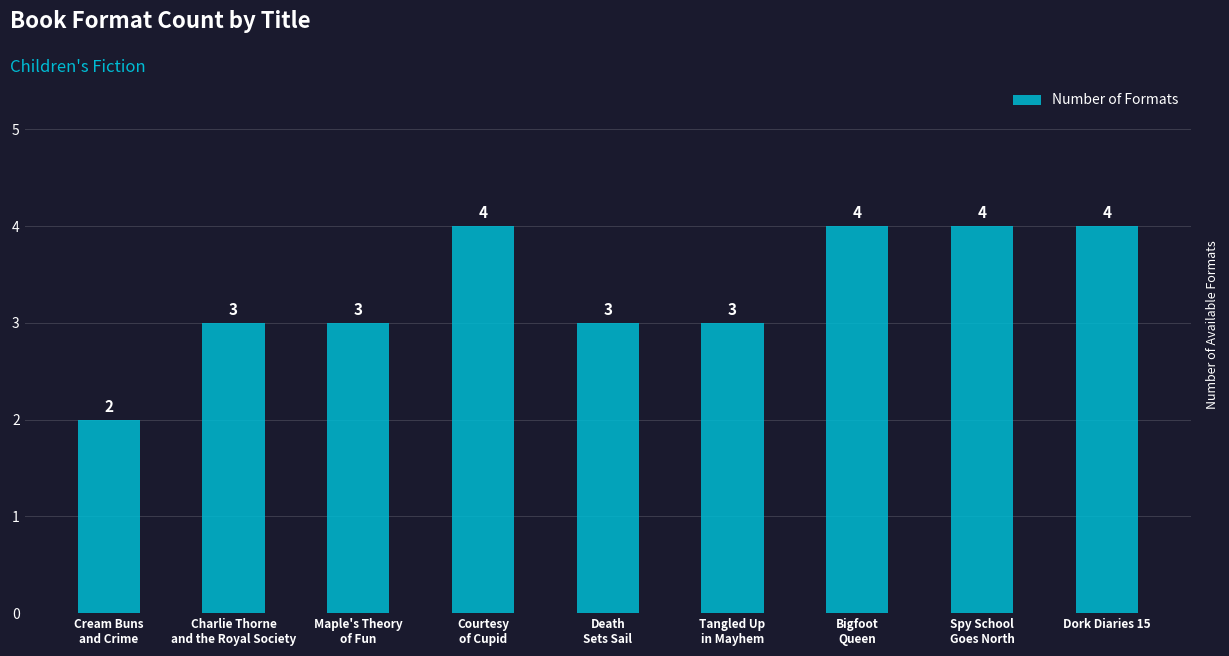

What is the label of the 5th bar from the left?

Death
Sets Sail